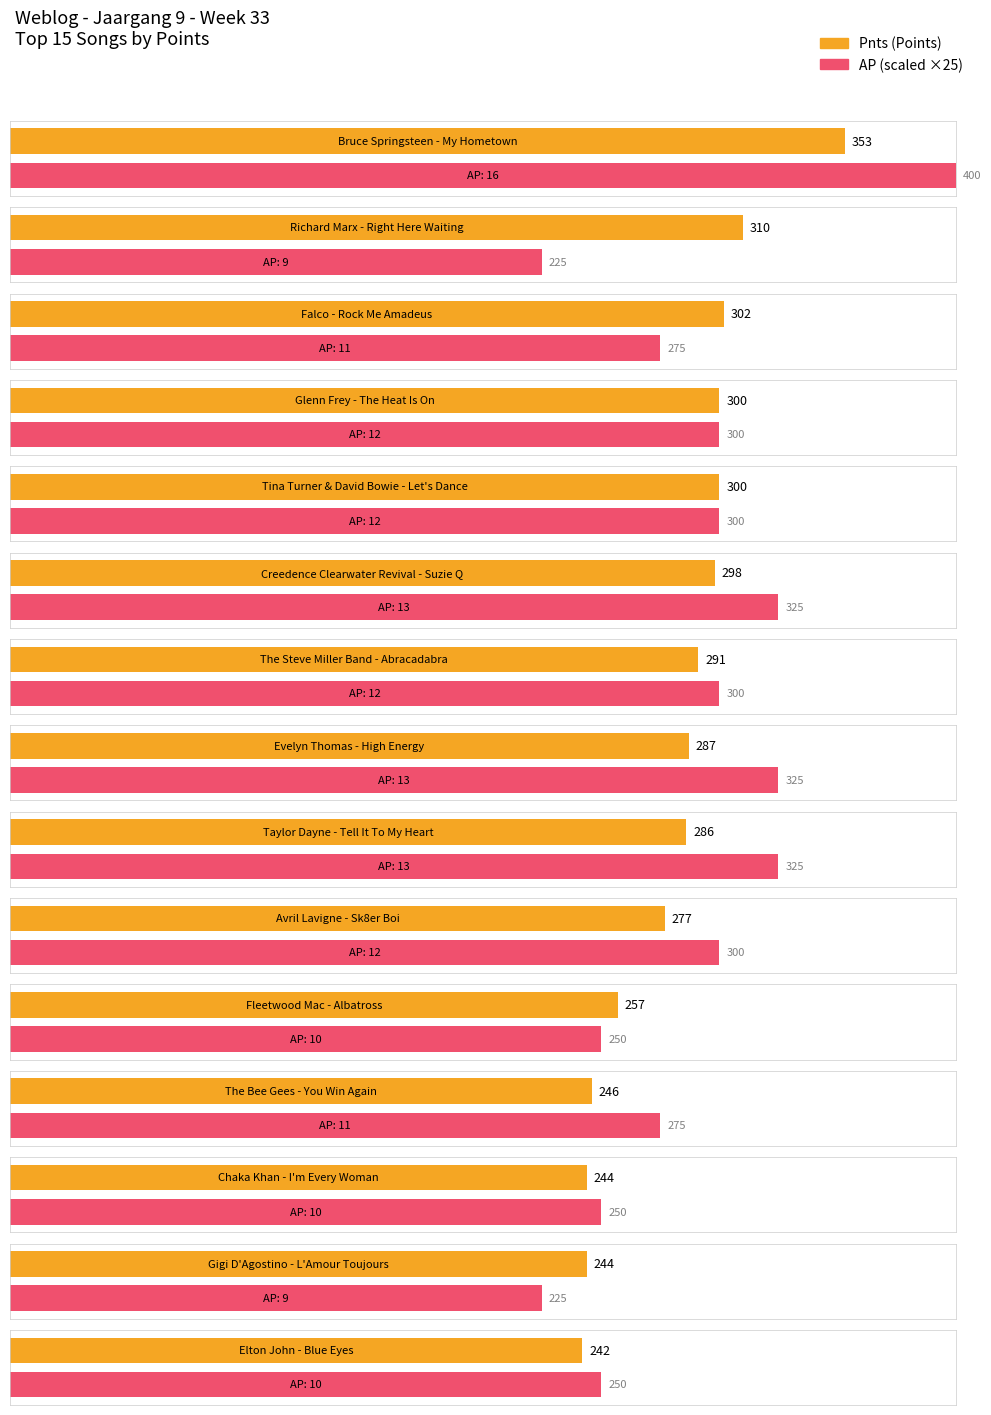

What is the label of the 8th bar from the right?

Evelyn Thomas - High Energy